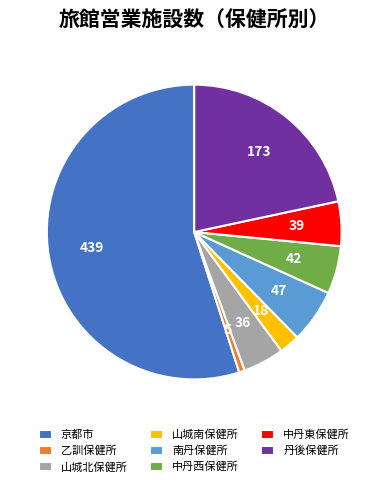

Combined, do 山城南保健所 and 山城北保健所 account for over 50%?

No